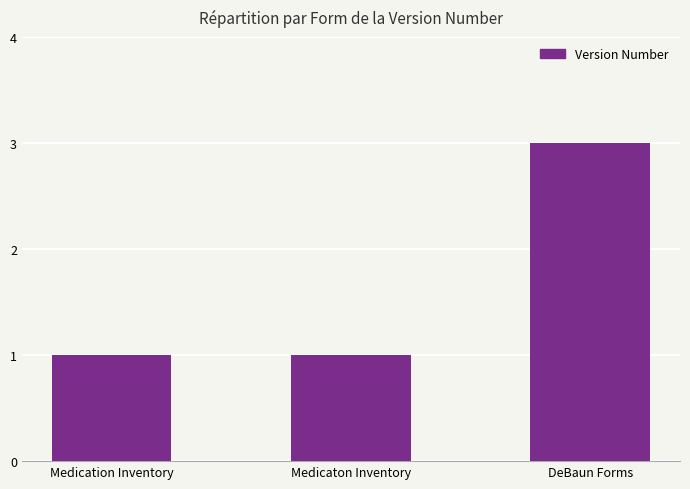

What is the label of the 3rd bar from the left?

DeBaun Forms